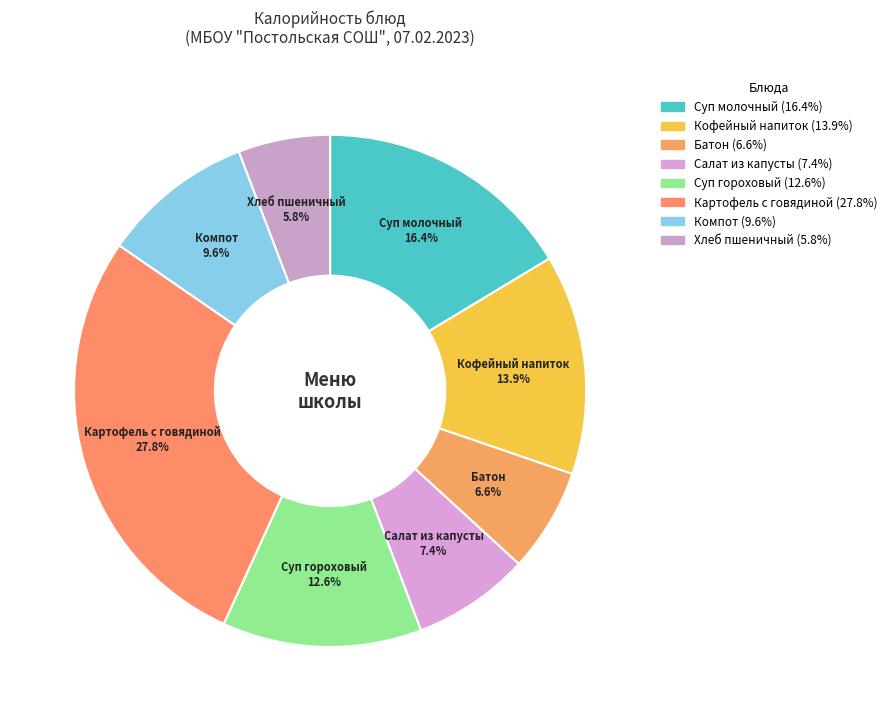

Which category has the biggest portion of the pie?

картофель тушенный с говядиной